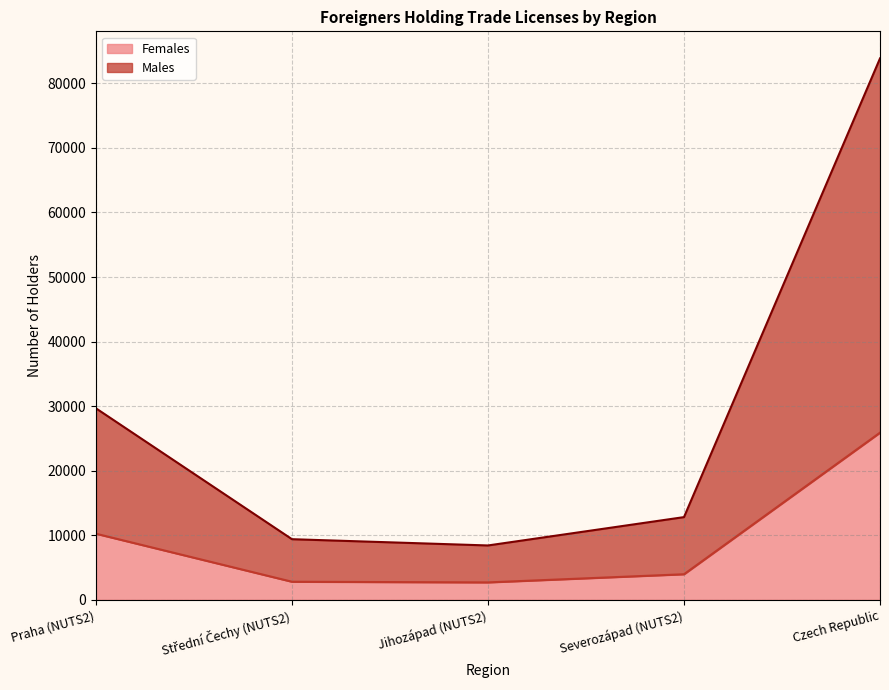

What is the difference between the second highest and second lowest values in the Males series?

20272